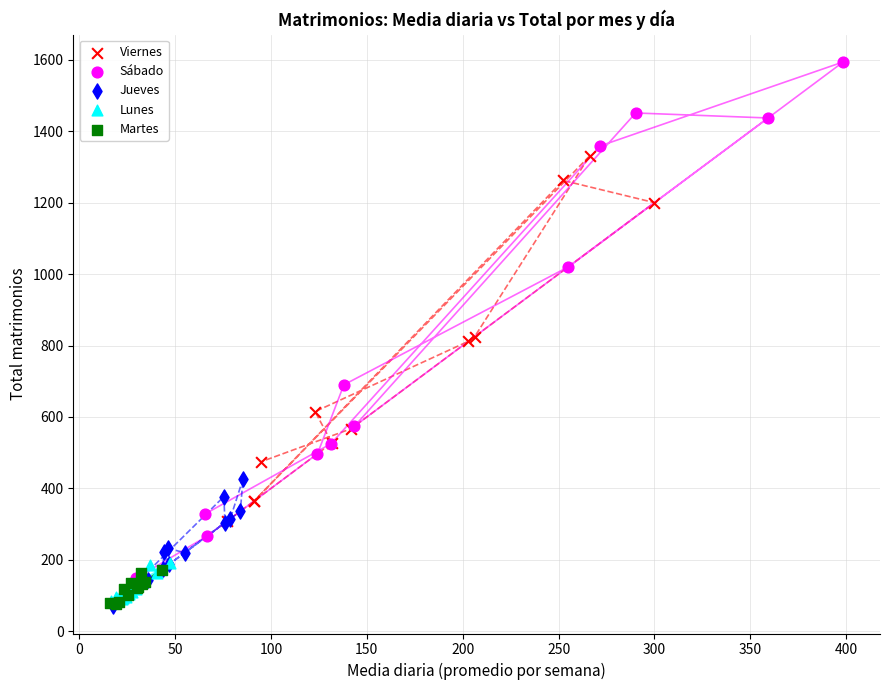

Which series contains the highest Y value?

Sábado